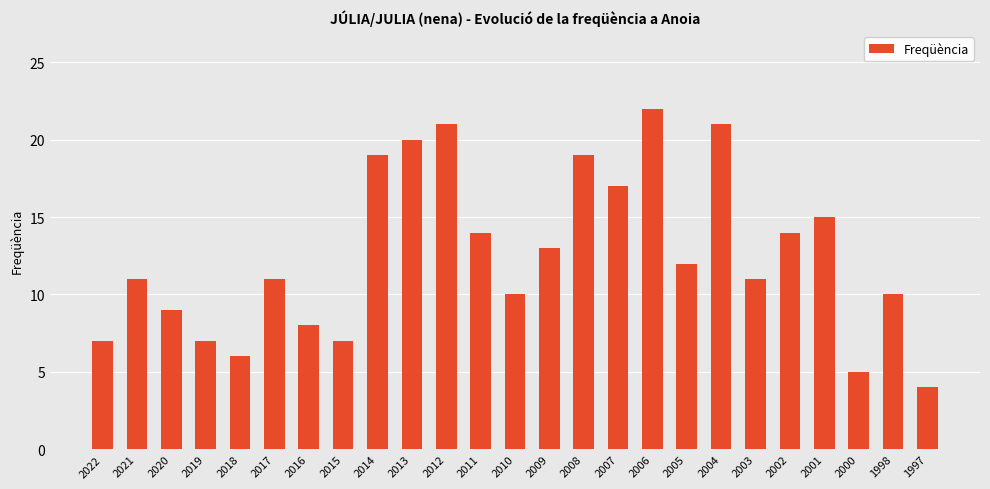

What is the smallest value displayed?

4